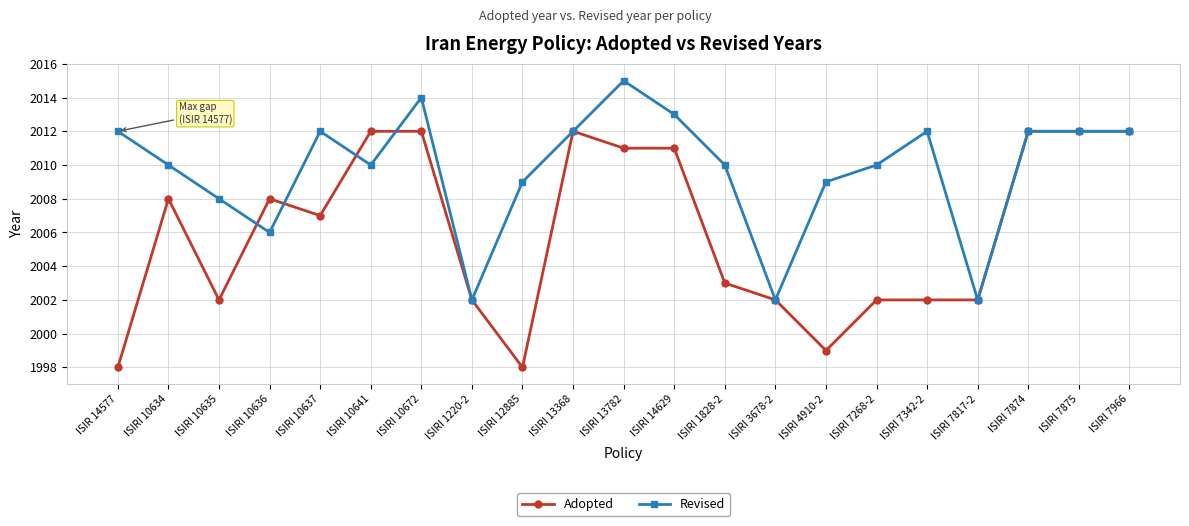

What is the total value across all series at ISIRI 7817-2?

4004